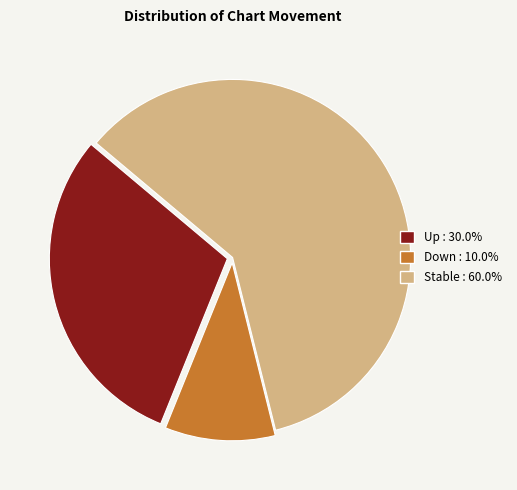

Is there any slice that represents more than half of the pie?

Yes